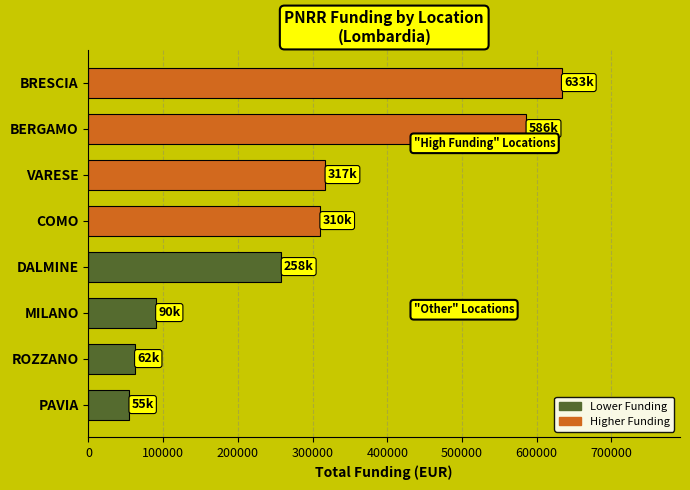

Are the bars horizontal?

Yes